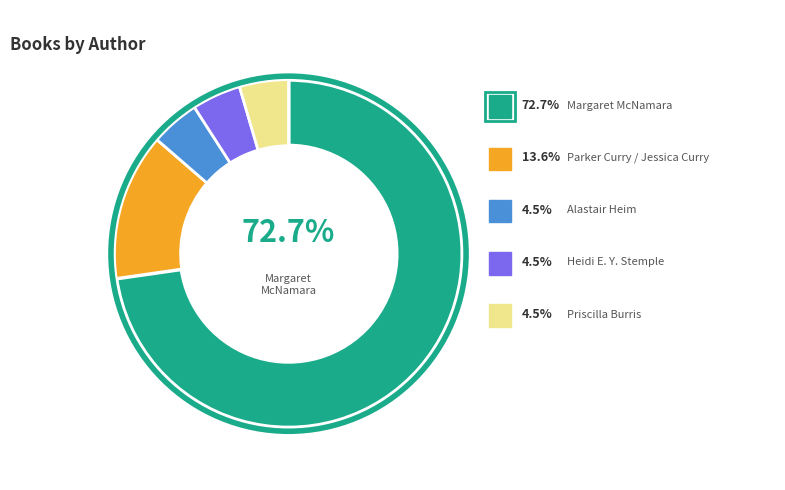

Rank the categories by value from highest to lowest.

Margaret McNamara, Parker Curry / Jessica Curry, Alastair Heim, Heidi E. Y. Stemple, Priscilla Burris